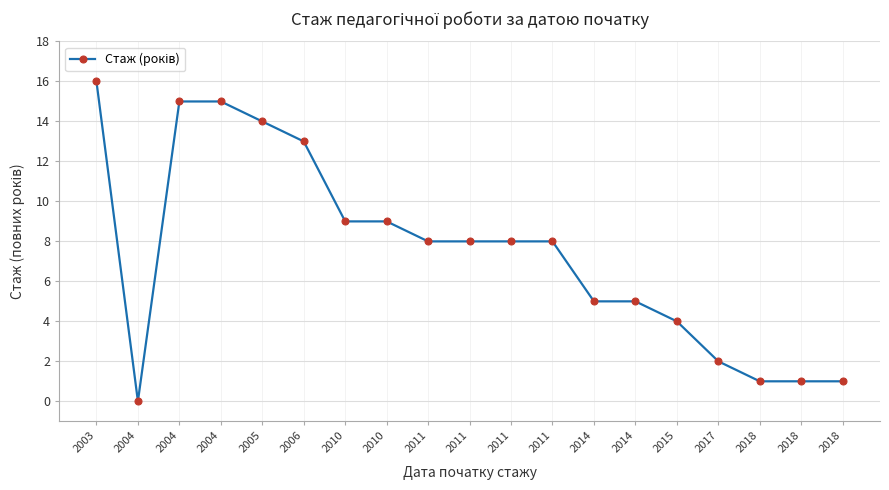

How many points are lower than both their immediate neighbors (excluding endpoints)?

1